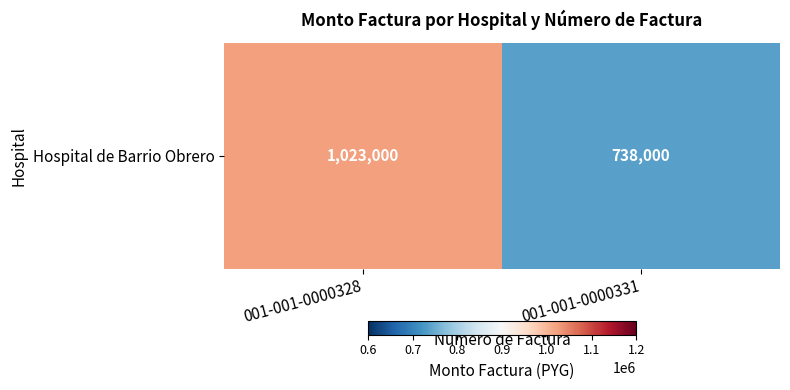

How many values are between 738000 and 1023000?

2